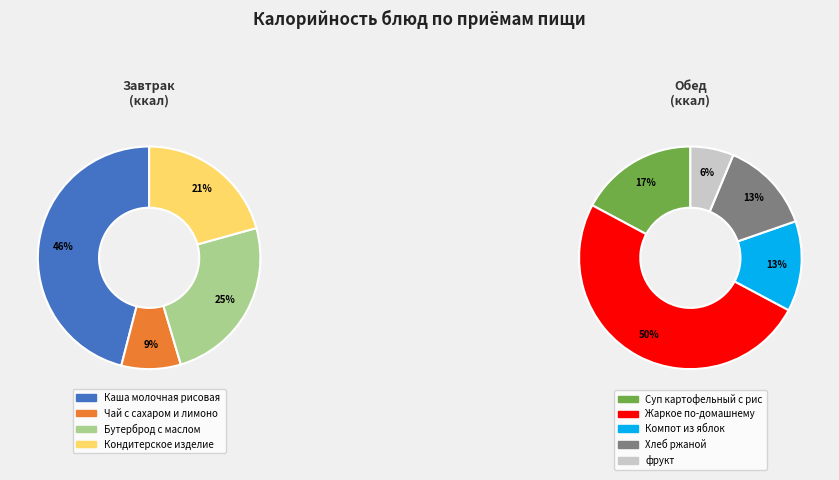

Which has a higher value, Жаркое по-домашнему or Хлеб ржаной?

Жаркое по-домашнему